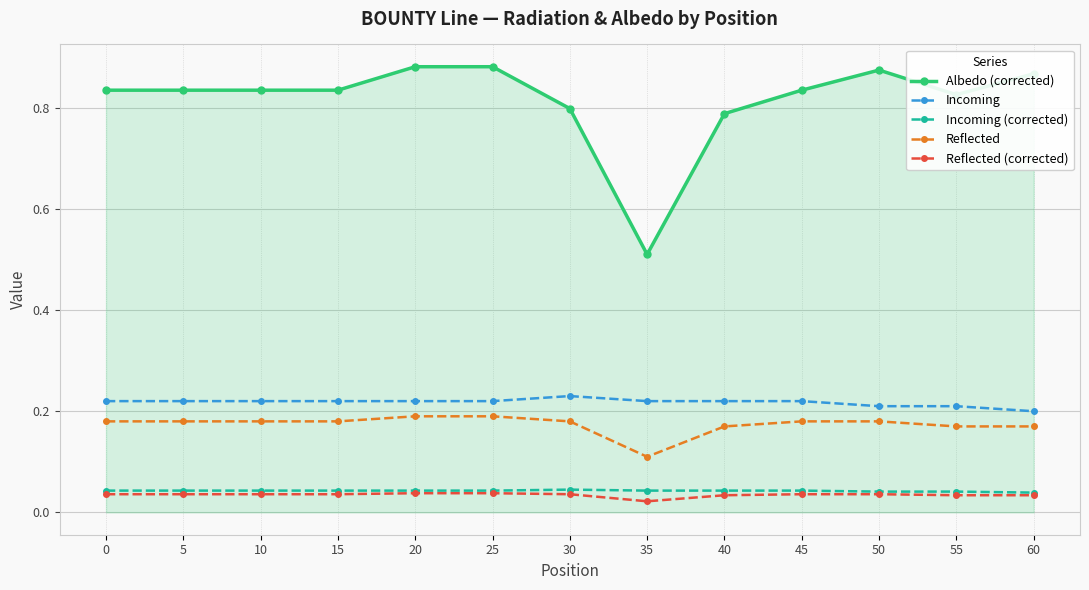

True or false: Incoming and Albedo (corrected) cross at least once.

False